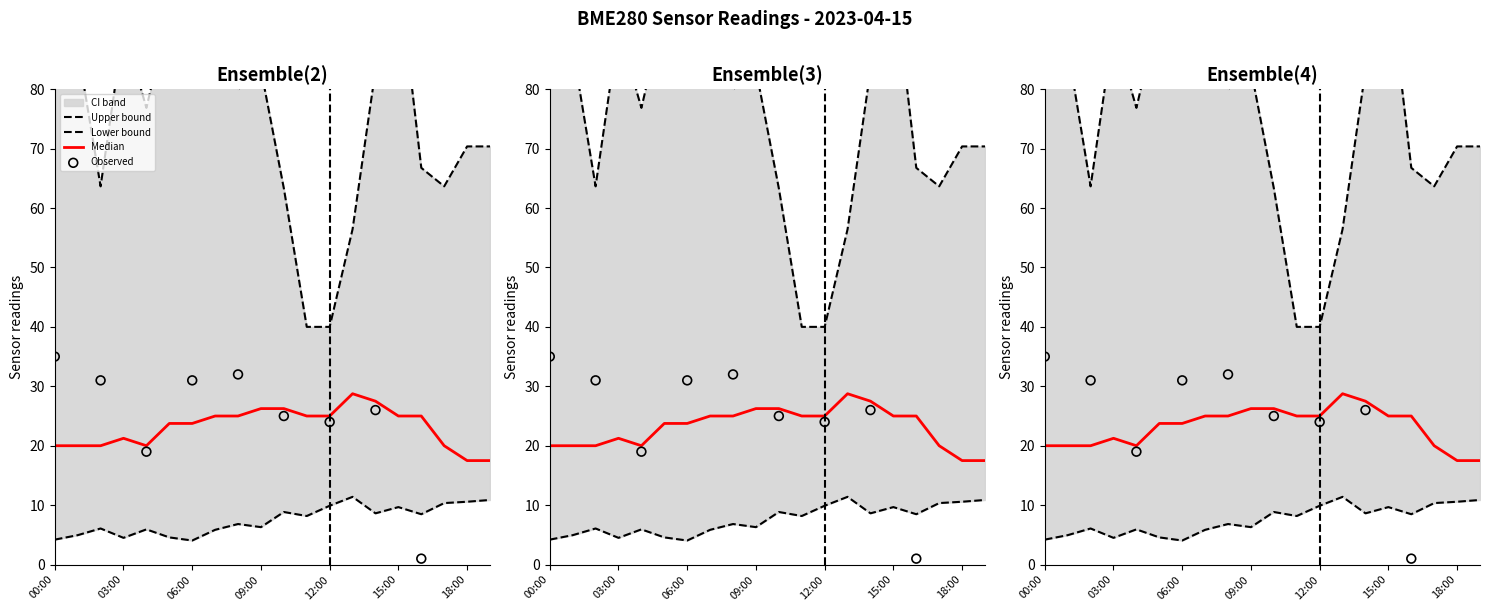

At which category is the sum across all series the highest?

15:00